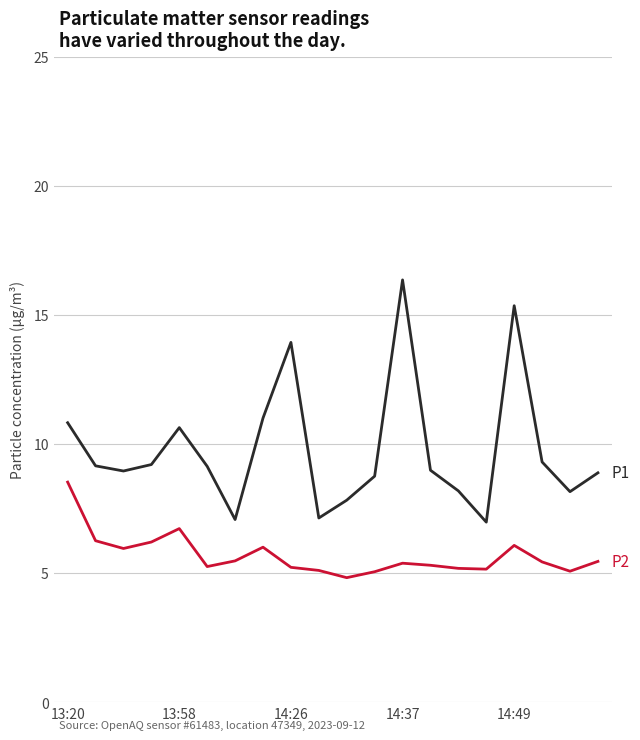

What is the maximum value shown in the chart?

16.4